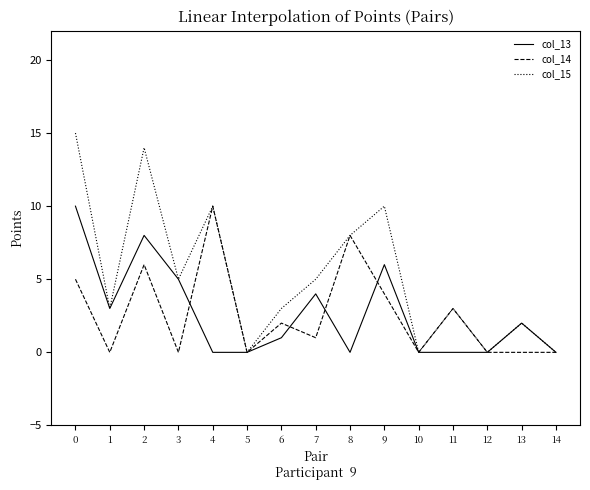

What is the sum of all col_13 values?

39